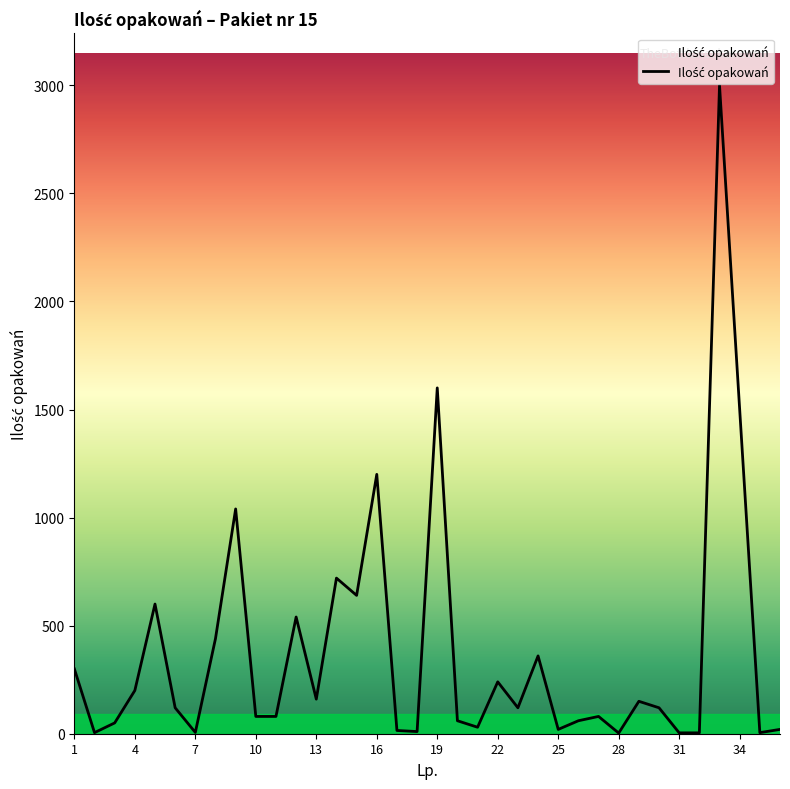

What is the sum of all values?

13582